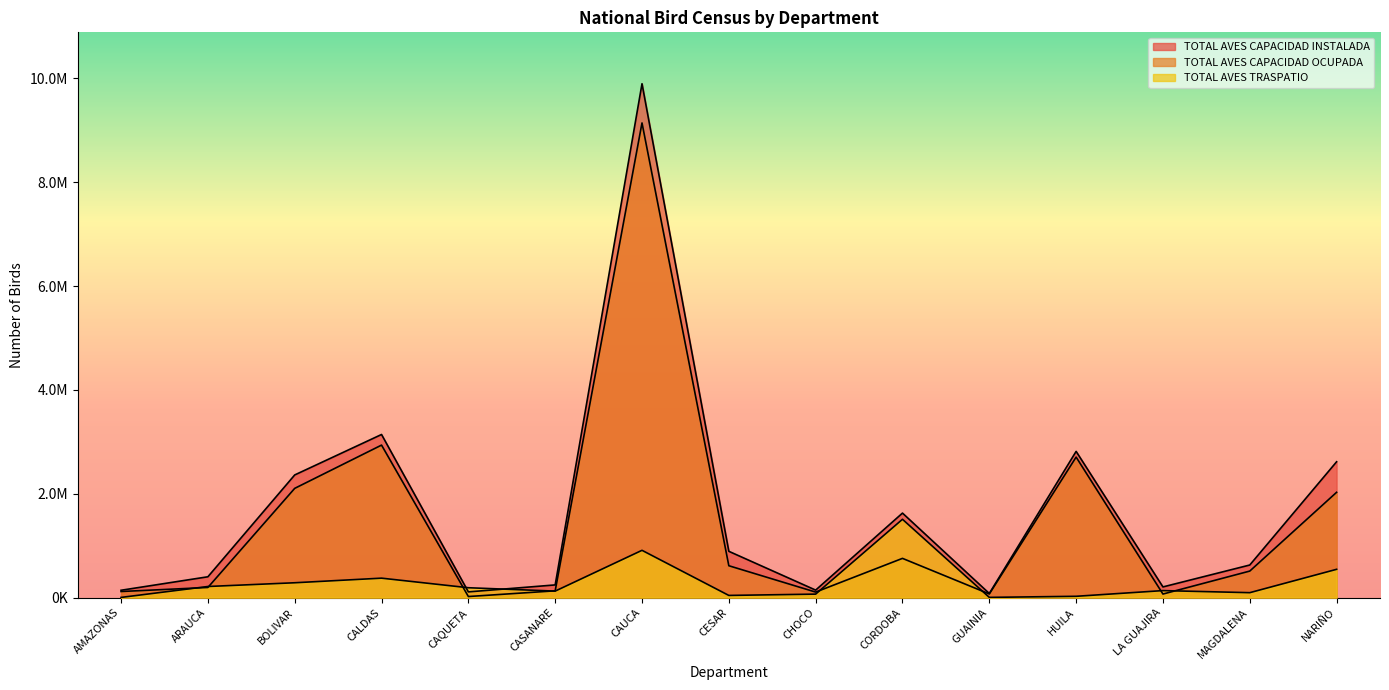

Between CALDAS and CAQUETA, which is larger?

CALDAS